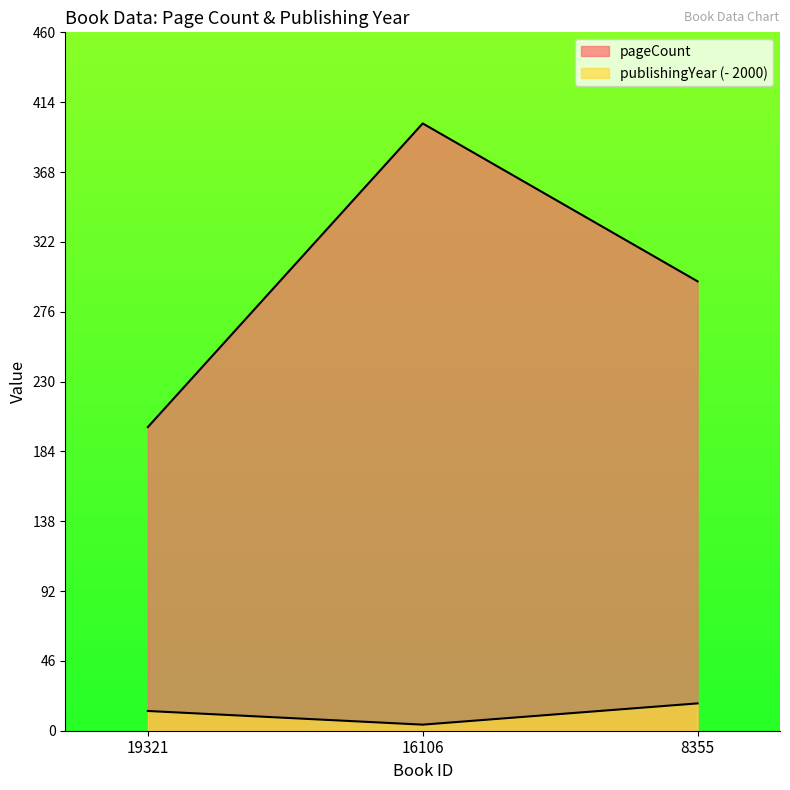

Which series has the widest spread of values?

pageCount